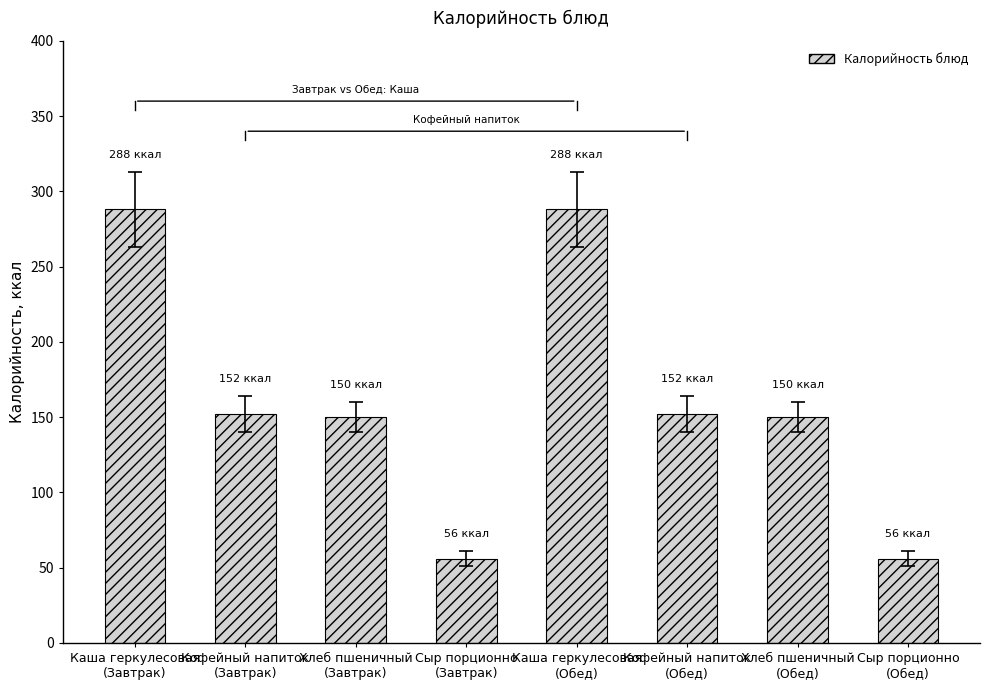

At which label does the data first exceed 152?

Каша геркулесовая
(Завтрак)